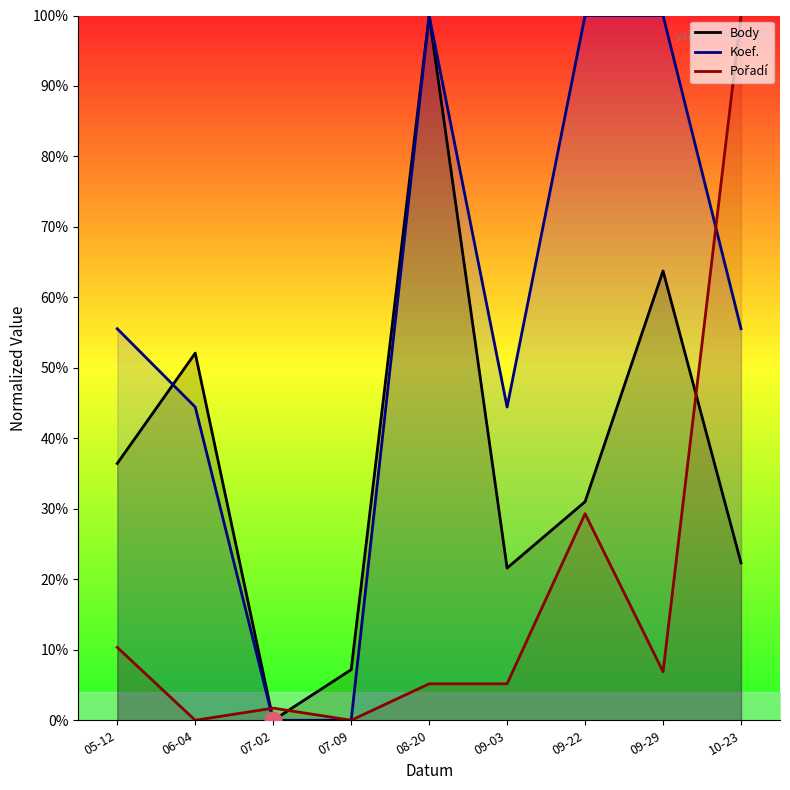

Rank the series at 10-23 from highest to lowest value.

Pořadí, Koef., Body